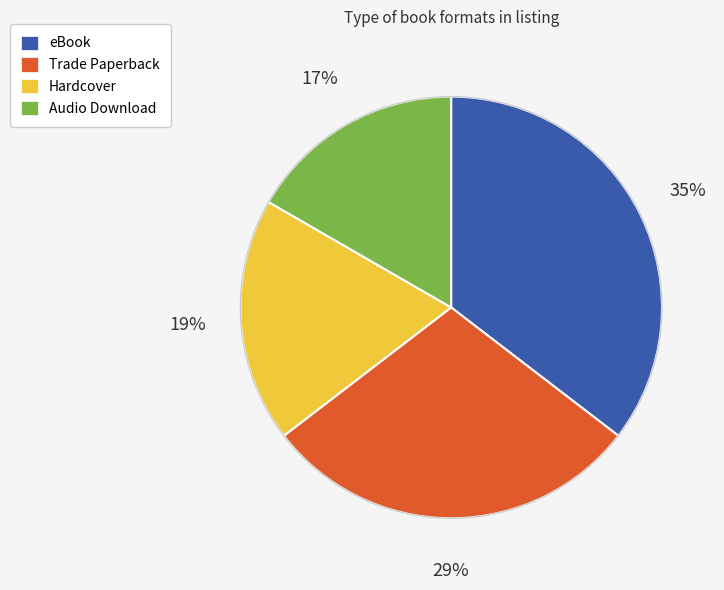

To the nearest percent, what is the combined percentage of Hardcover and Trade Paperback?

48%